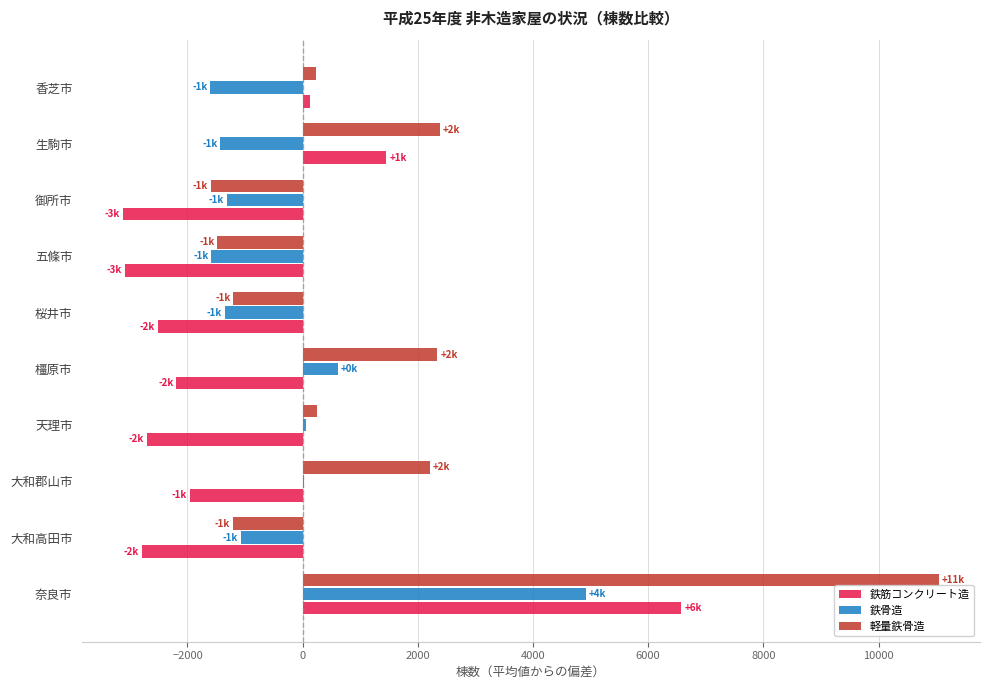

At which label is 鉄筋コンクリート造 closest to 1727?

生駒市